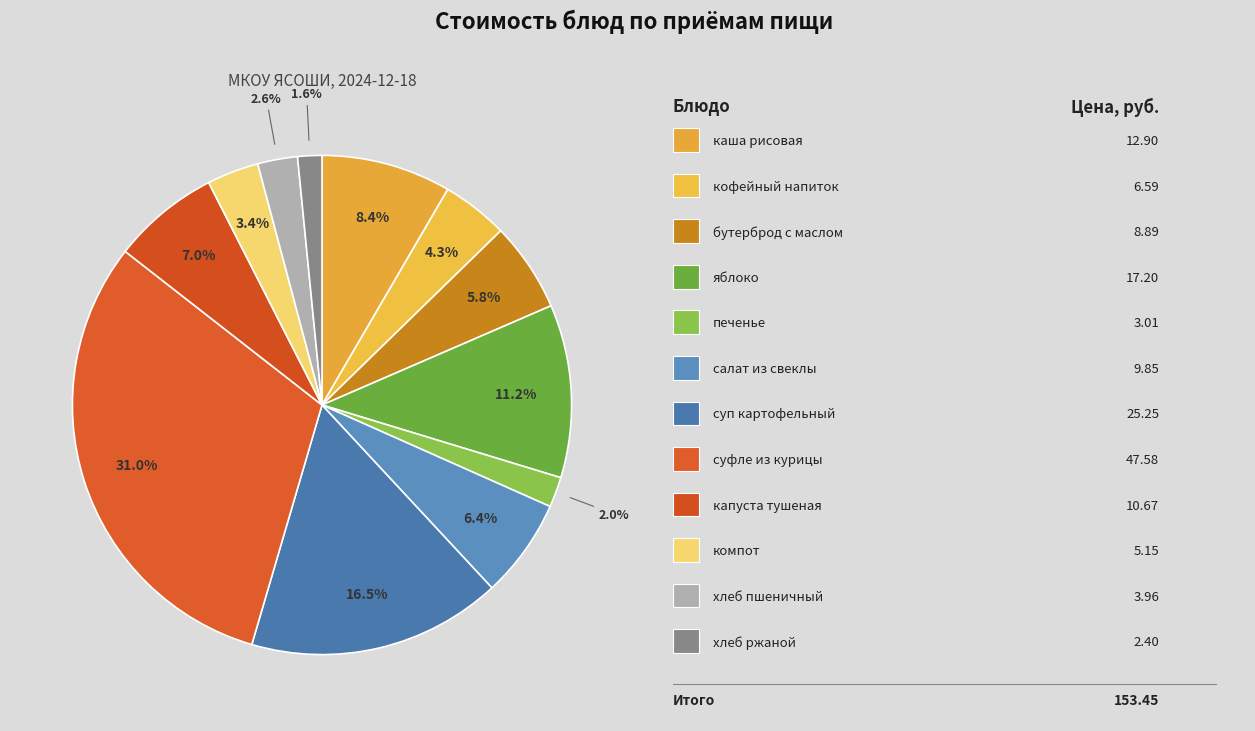

What is the largest slice in the pie chart?

суфле из курицы